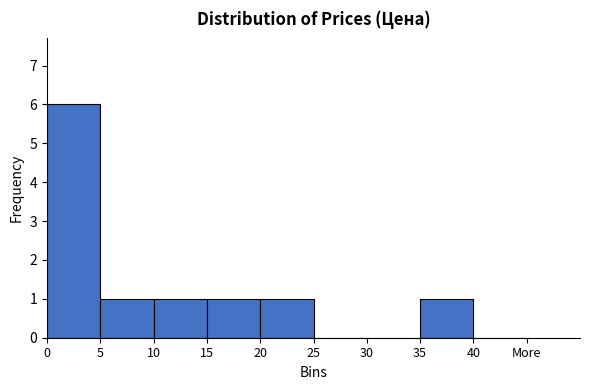

Reading left to right, list all the values displayed in this chart.

0=6	5=1	10=1	15=1	20=1	25=0	30=0	35=1	40=0